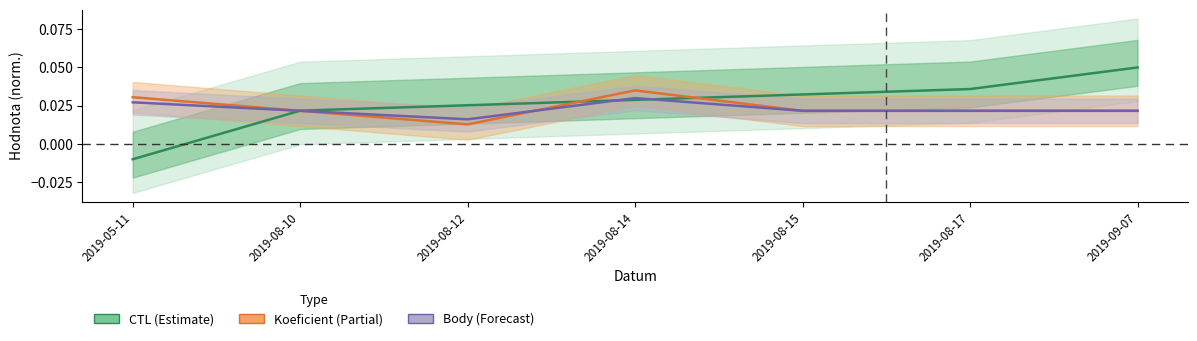

What is the label of the 7th point from the right?

2019-05-11